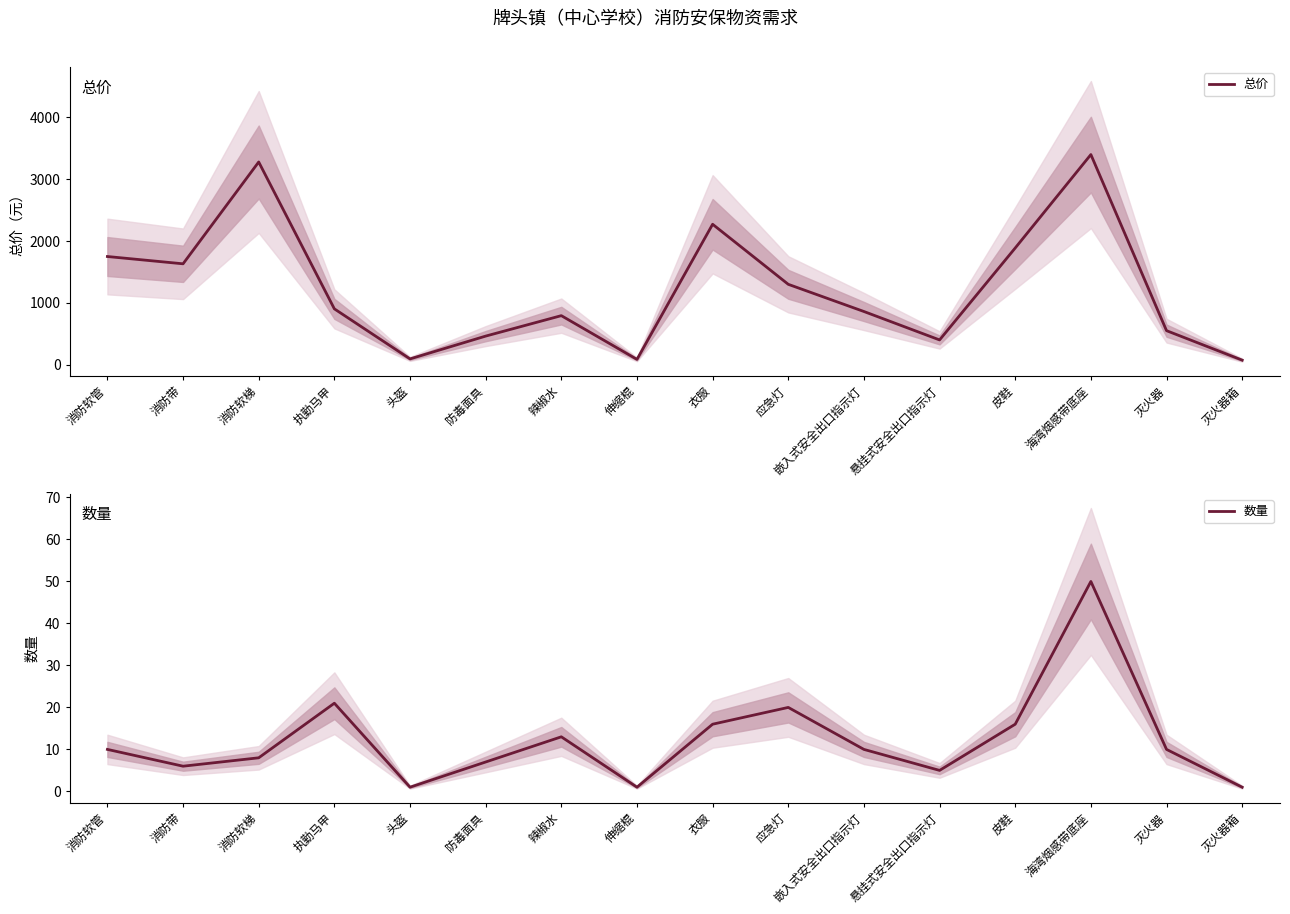

True or false: 总价 and 数量 intersect in this chart.

False